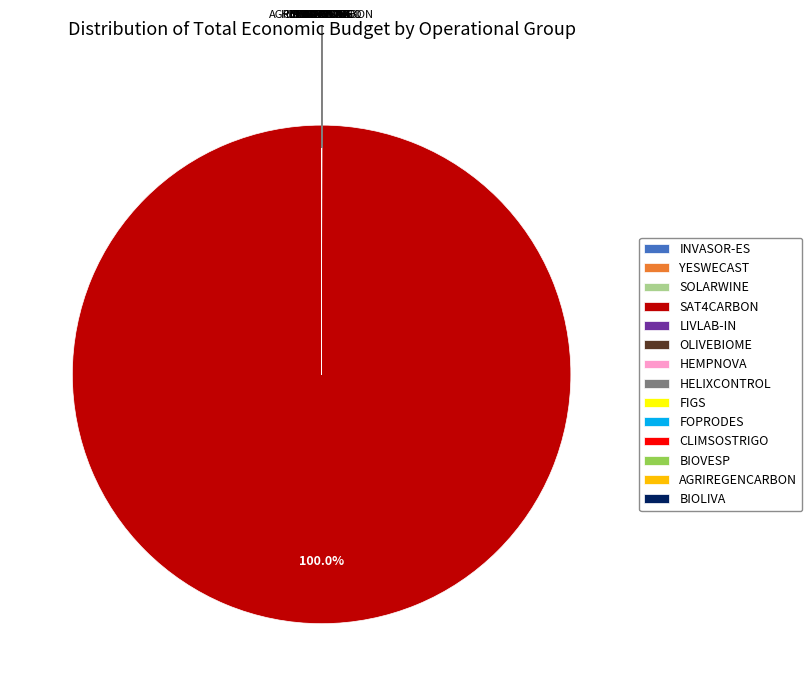

Which slice is the largest?

SAT4CARBON